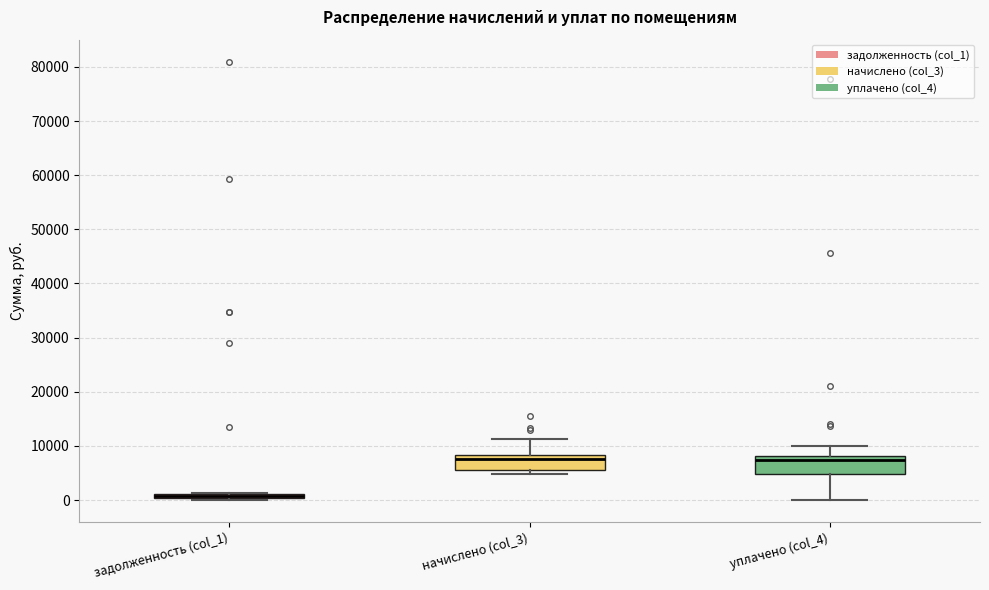

Where is the upper edge of the box for задолженность (col_1) on the y-axis? The values are not printed on the chart, so give them approximately, as read against the axis.

1000